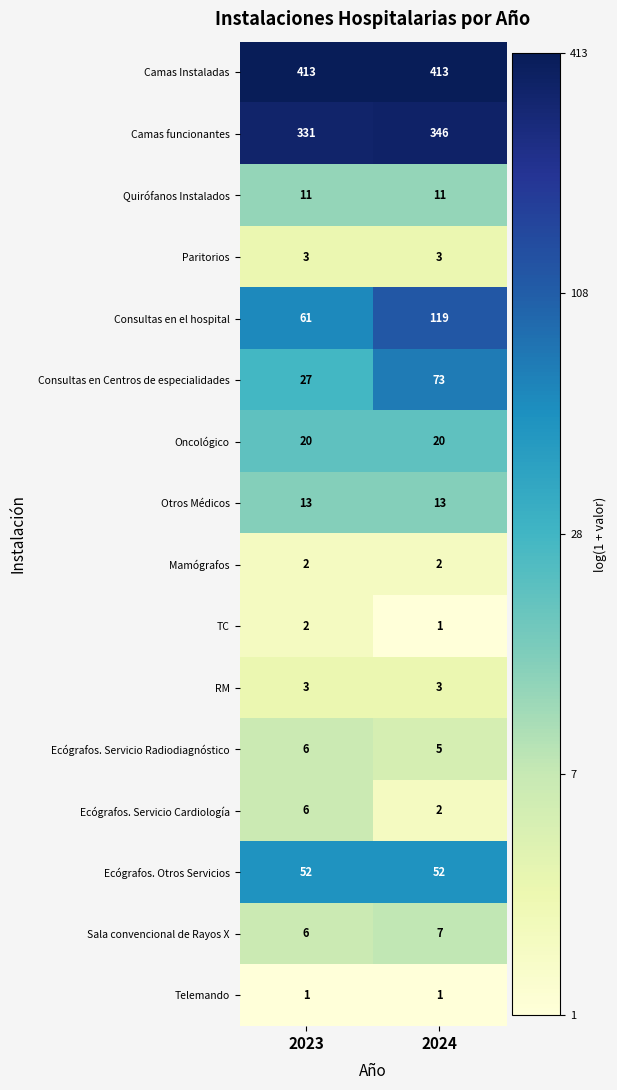

Is the value of Paritorios at 2023 greater than the value of Camas Instaladas at 2023?

No